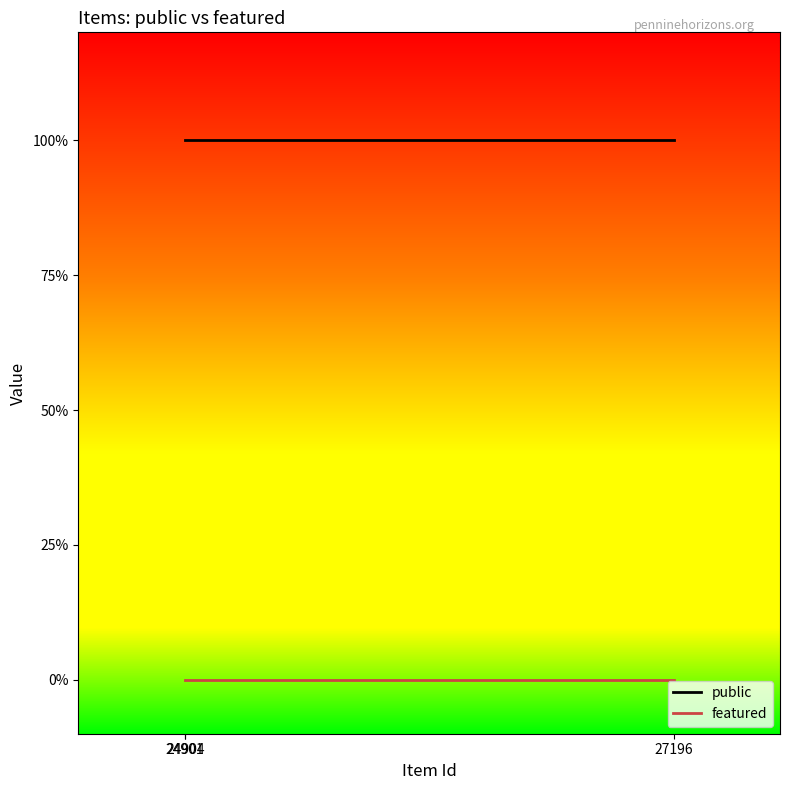

The value of public at 27196 is 1. True or false?

True